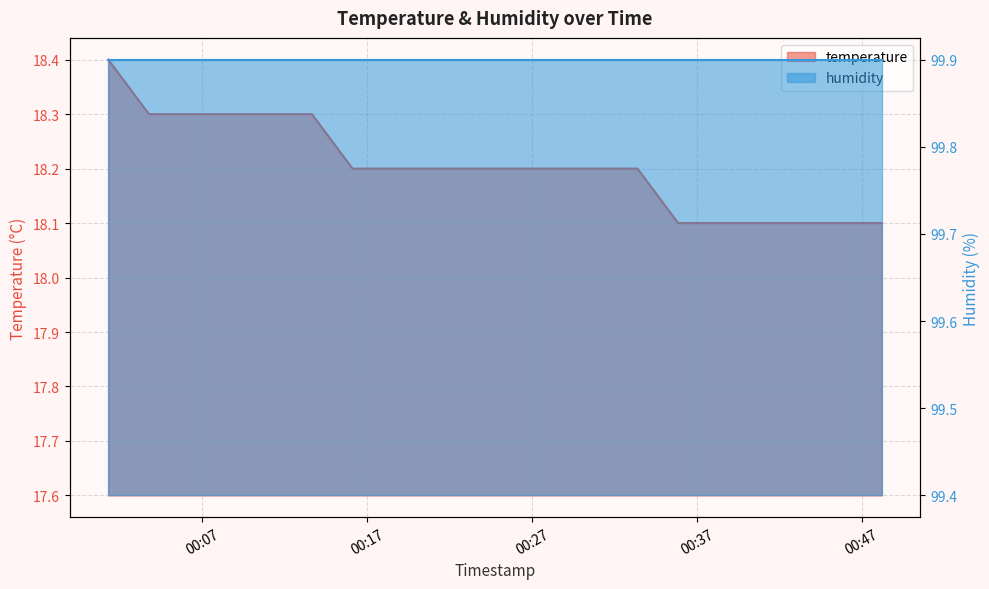

At which label is the value closest to 18?

2023-12-20T00:35:52